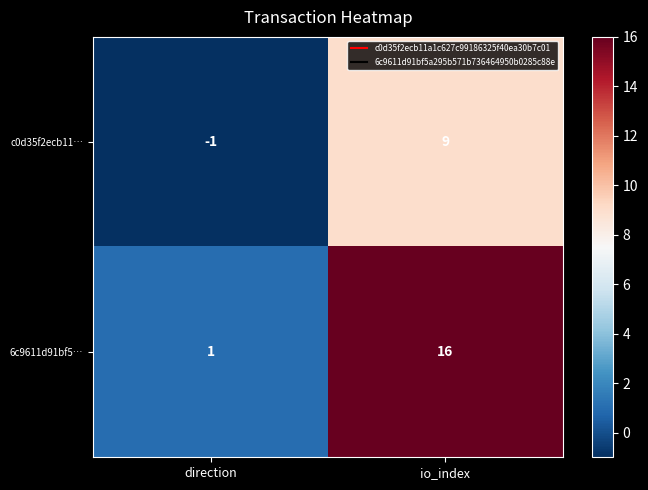

Reading right to left, list all the values displayed in this chart.

c0d35f2ecb11…: 9	-1
6c9611d91bf5…: 16	1